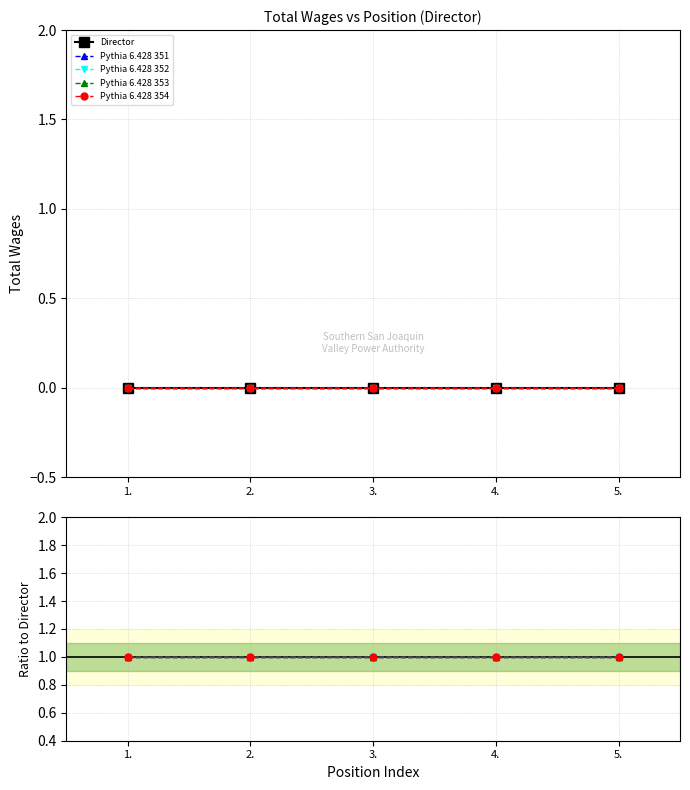

True or false: Director has more than 0 interior local peaks.

False